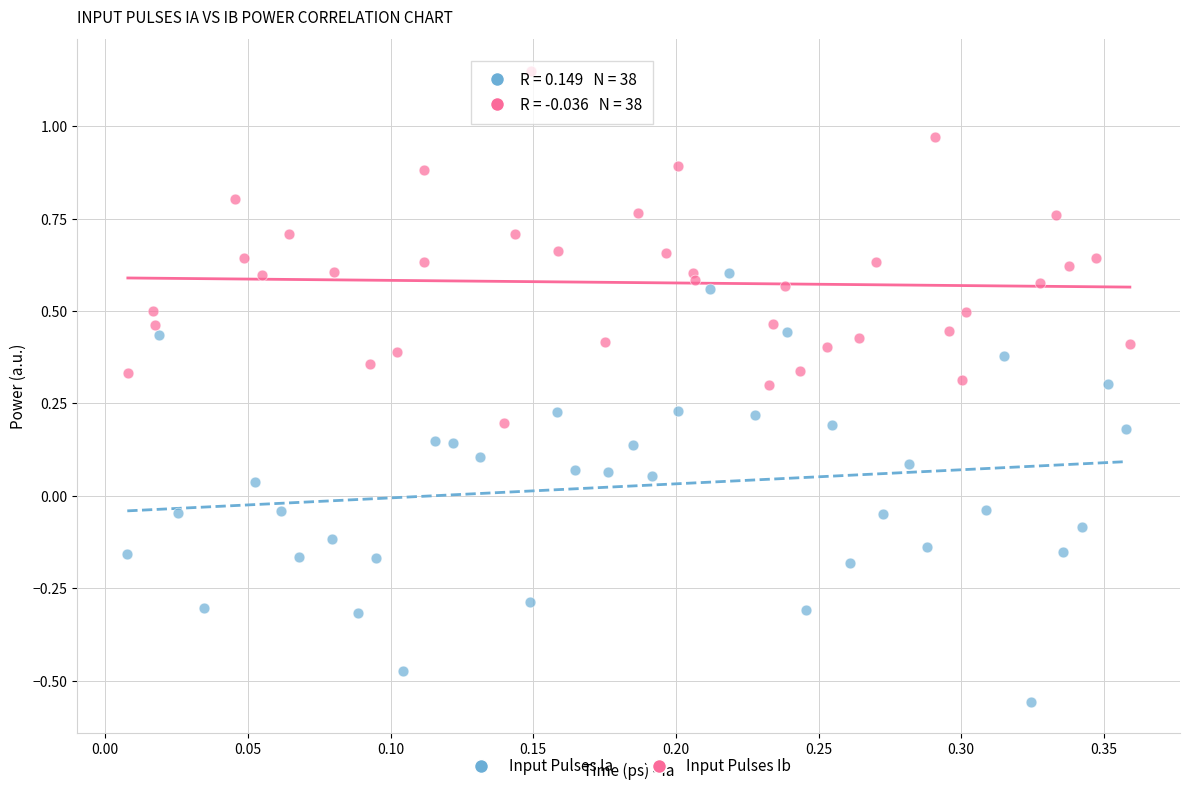

What are all the series names shown in the legend?

Input Pulses Ia, Input Pulses Ib